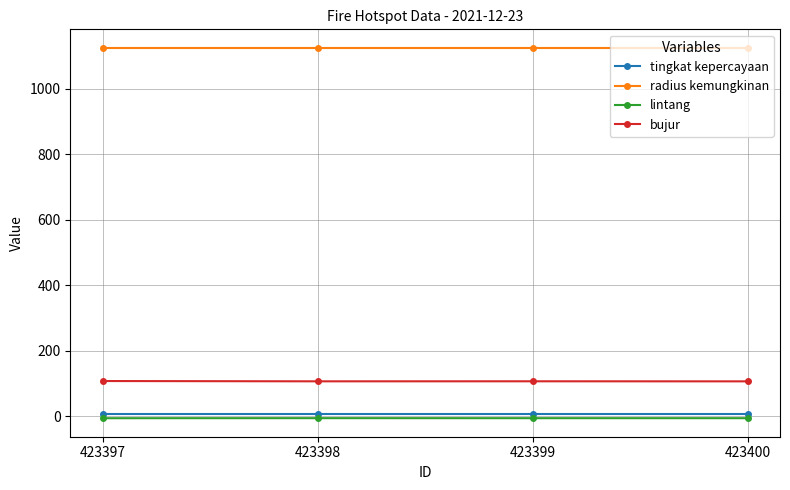

The bujur series shows 106.3 at 423400. True or false?

True